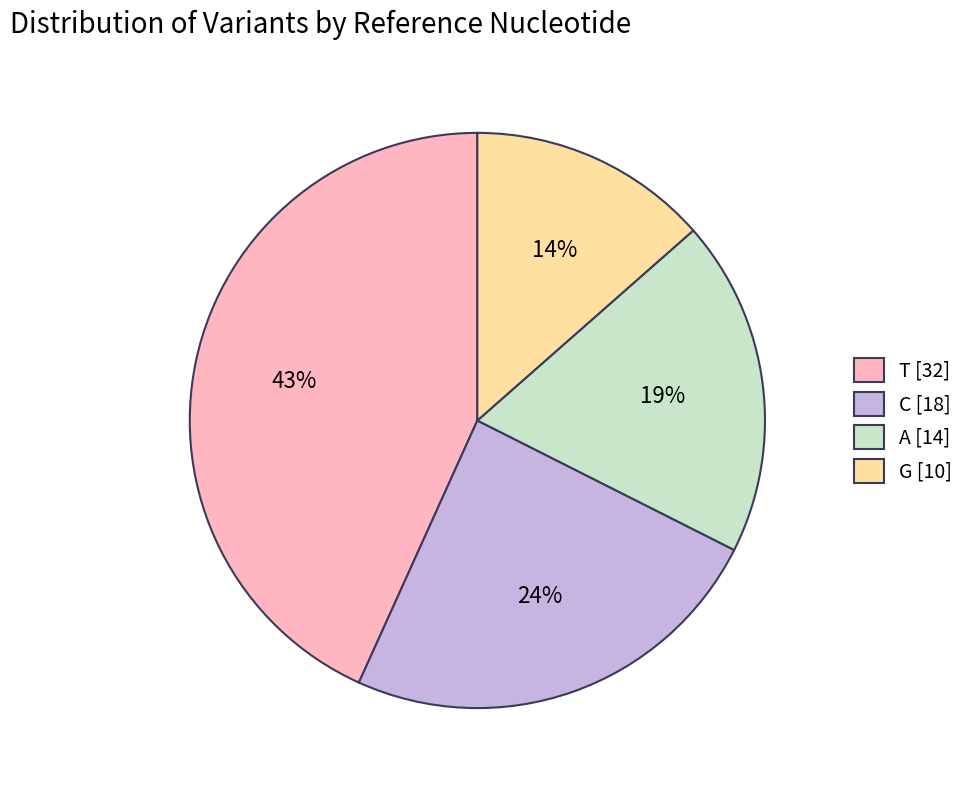

Does A represent more than half of the total?

No